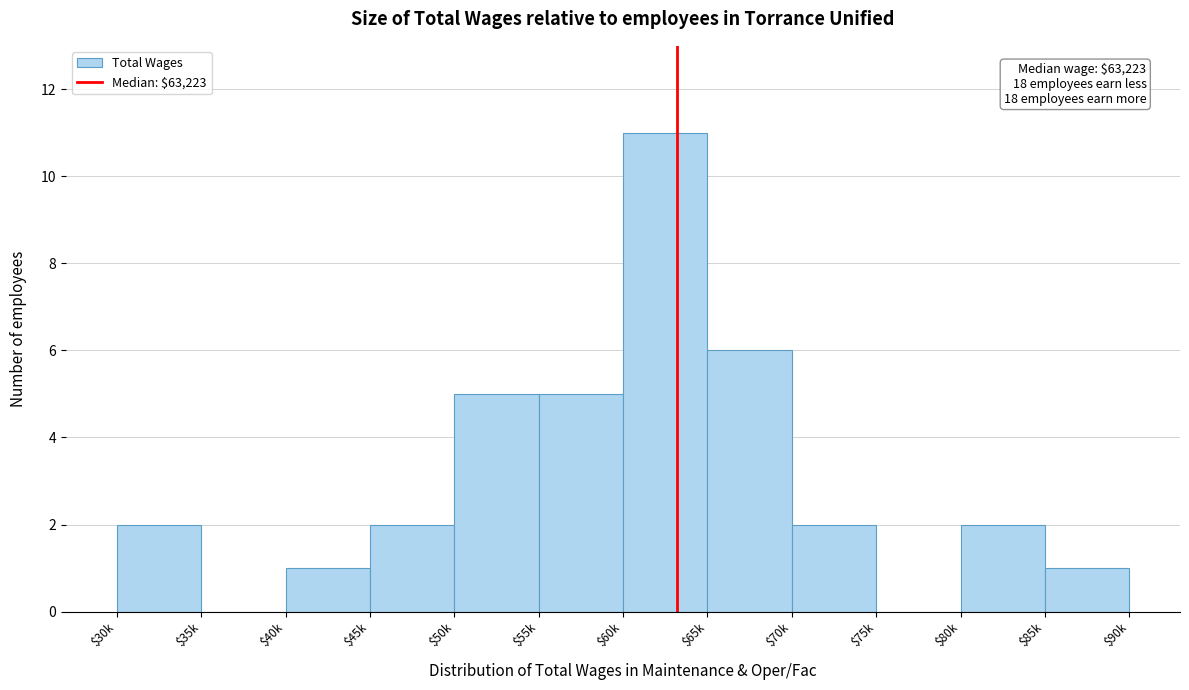

Is it true that the value at $30k is 2?

True